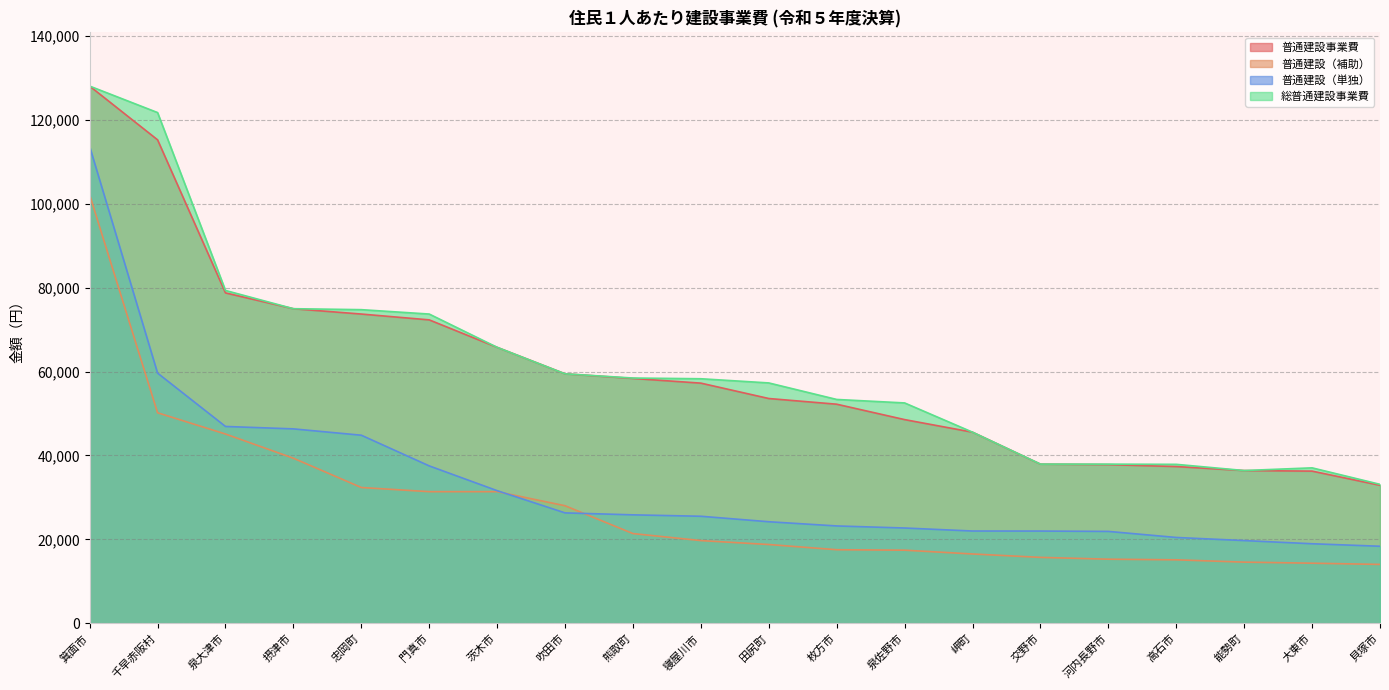

List the labels in order of 普通建設（補助） value, largest first.

箕面市, 千早赤阪村, 泉大津市, 摂津市, 忠岡町, 門真市, 茨木市, 吹田市, 熊取町, 寝屋川市, 田尻町, 枚方市, 泉佐野市, 岬町, 交野市, 河内長野市, 高石市, 能勢町, 大東市, 貝塚市